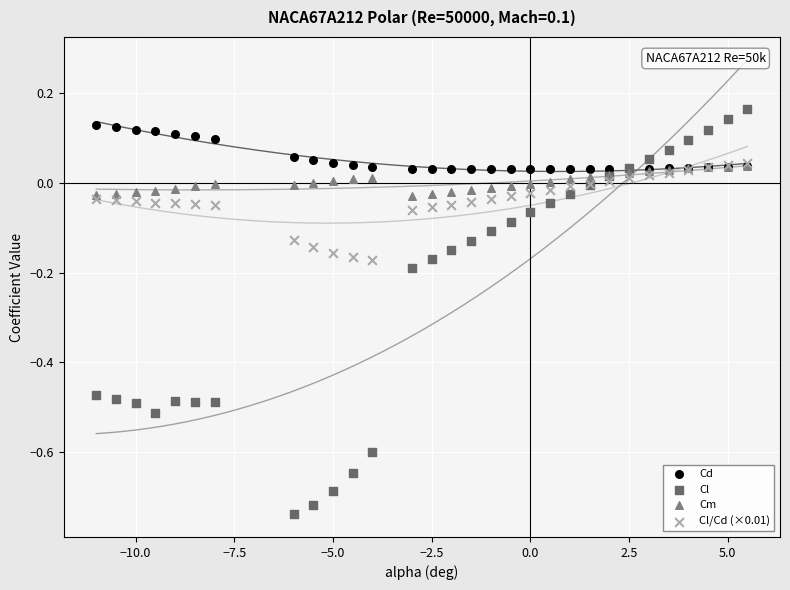

What are all the series names shown in the legend?

Cd, Cl, Cm, Cl/Cd (×0.01)